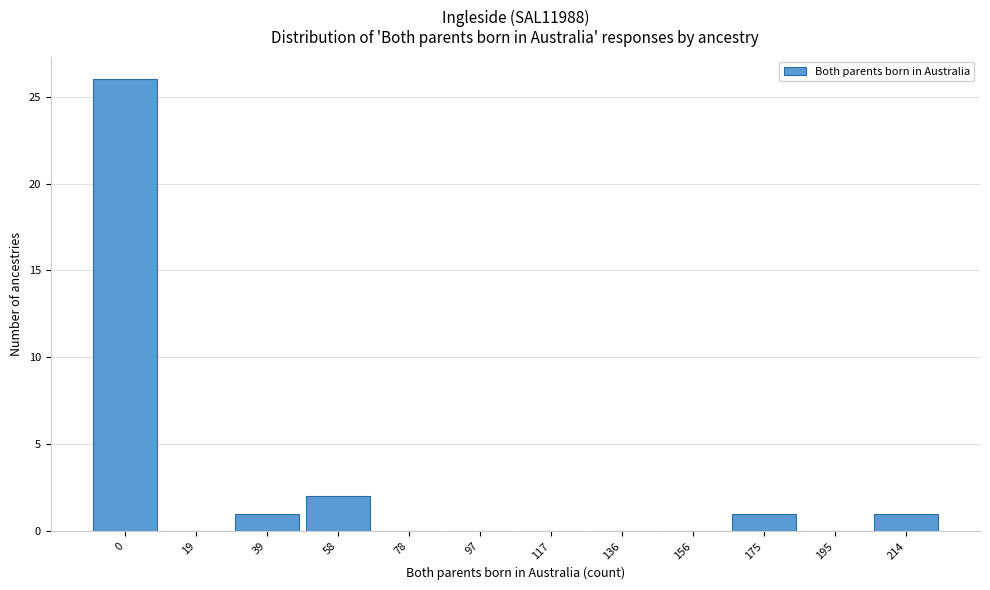

Reading left to right, transcribe all the data shown in this chart.

0=26	19=0	39=1	58=2	78=0	97=0	117=0	136=0	156=0	175=1	195=0	214=1